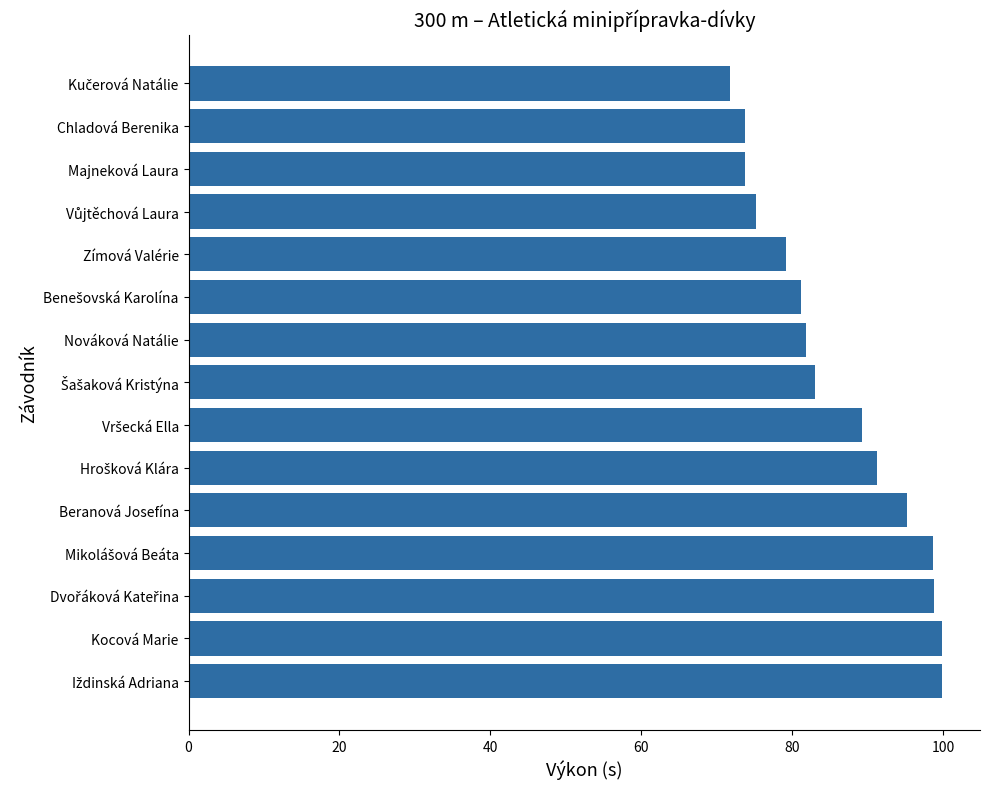

What is the maximum value shown in the chart?

99.9